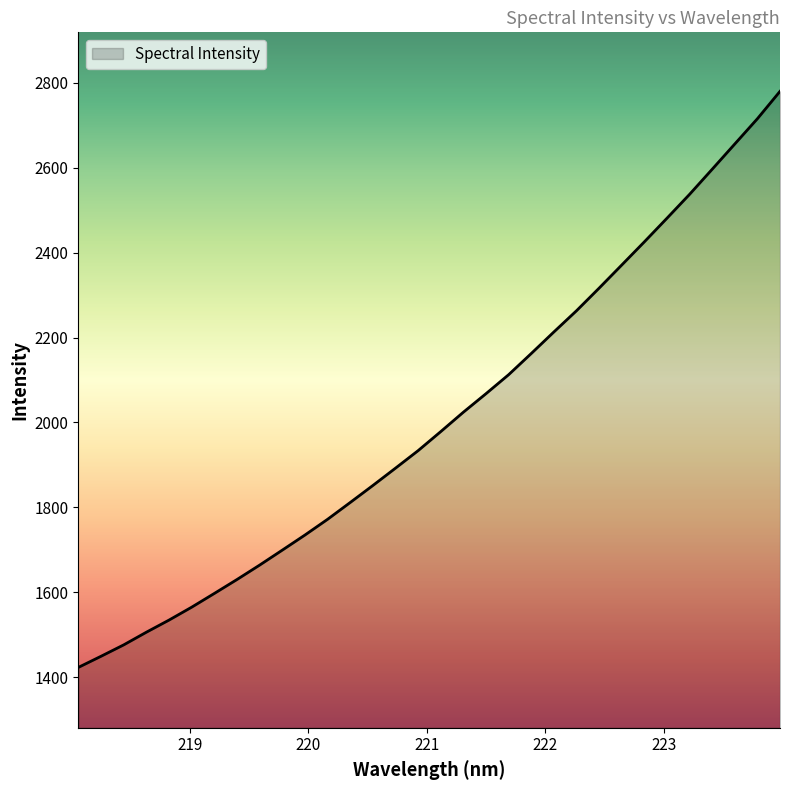

What is the difference between the maximum and minimum values?

1357.3